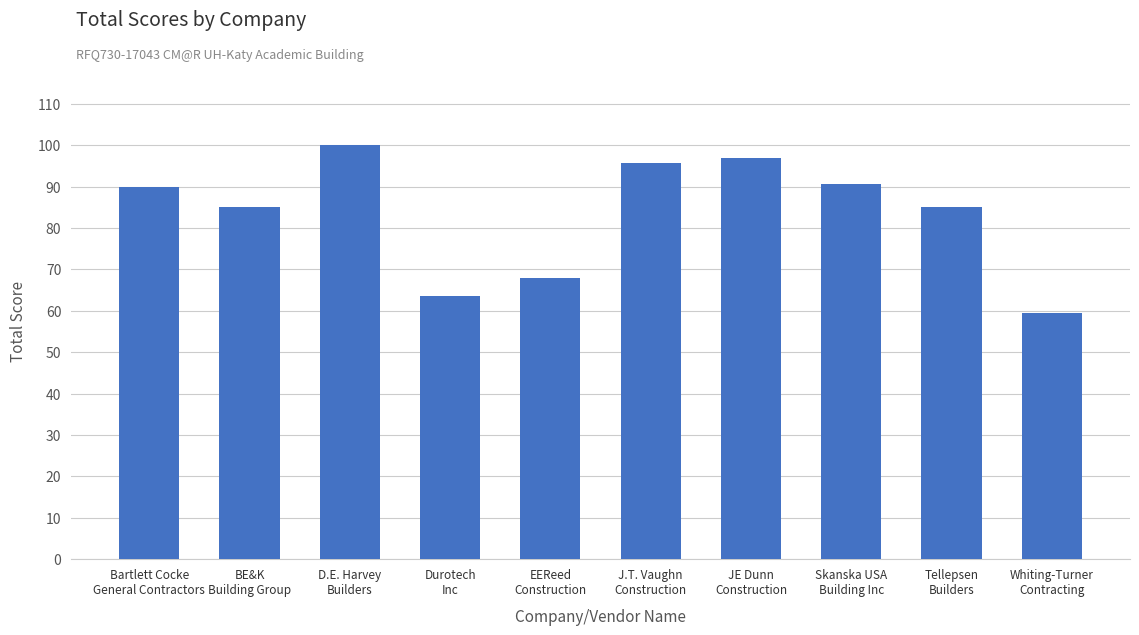

What is the minimum value shown in the chart?

59.5